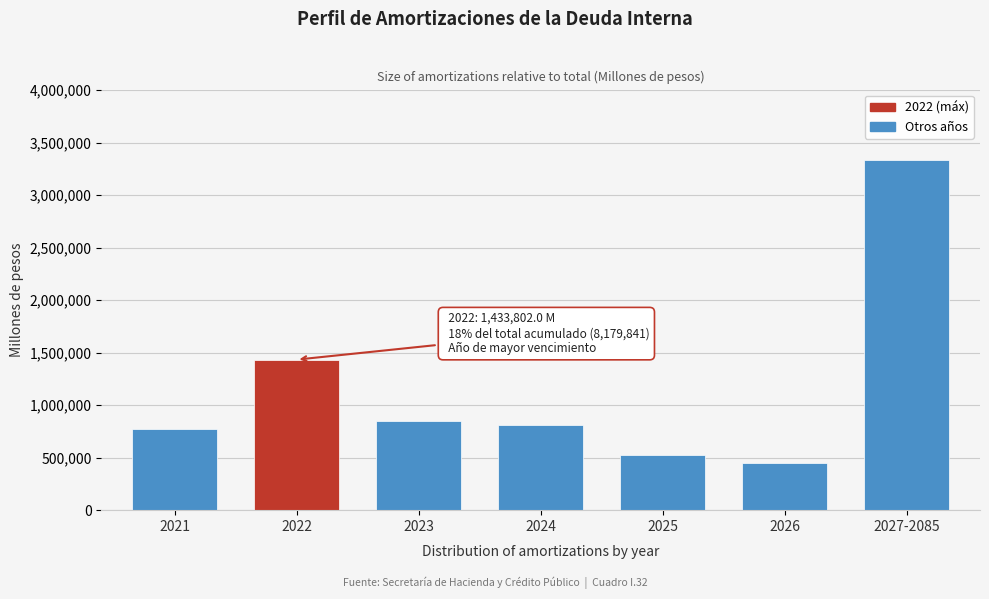

Reading left to right, list all the values displayed in this chart.

777168.0	1433802.0	846059.7	812411.8	521808.1	450297.5	3338294.0